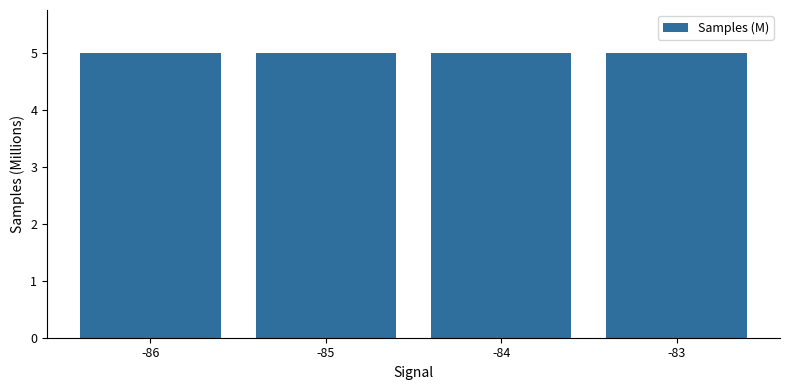

Approximately how many times larger is the value at -85 compared to -86?

1.0